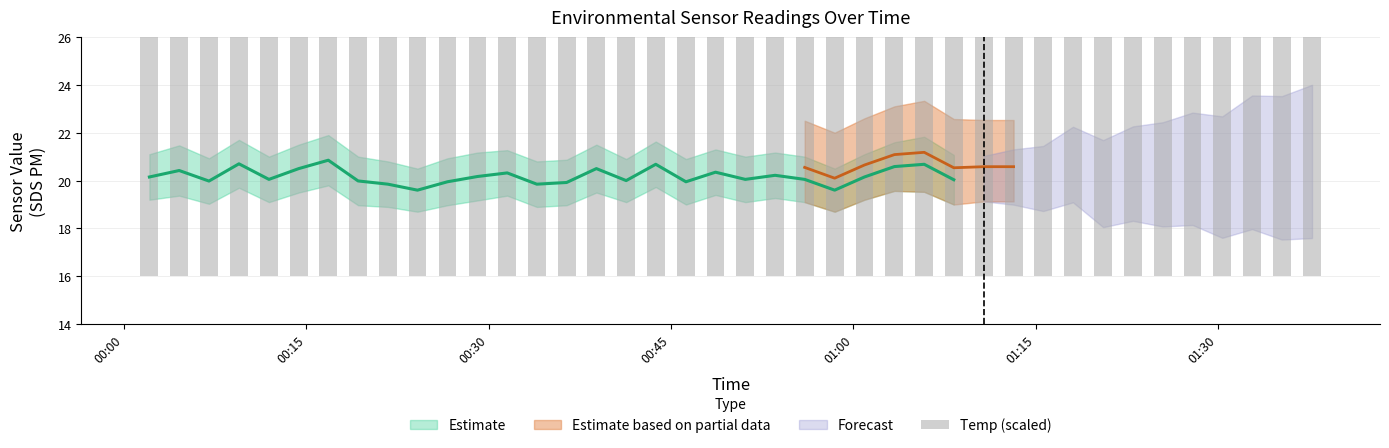

What is the label of the 29th bar from the right?

00:30